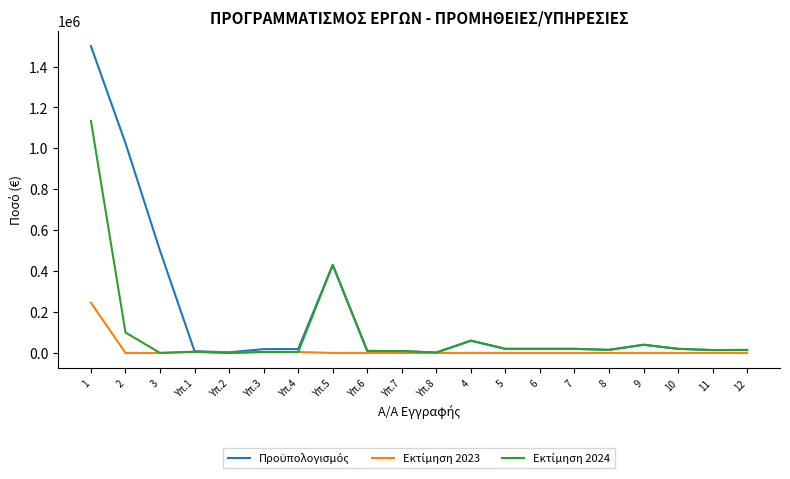

Is the value of Εκτίμηση 2024 at 5 greater than the value of Προϋπολογισμός at Υπ.5?

No